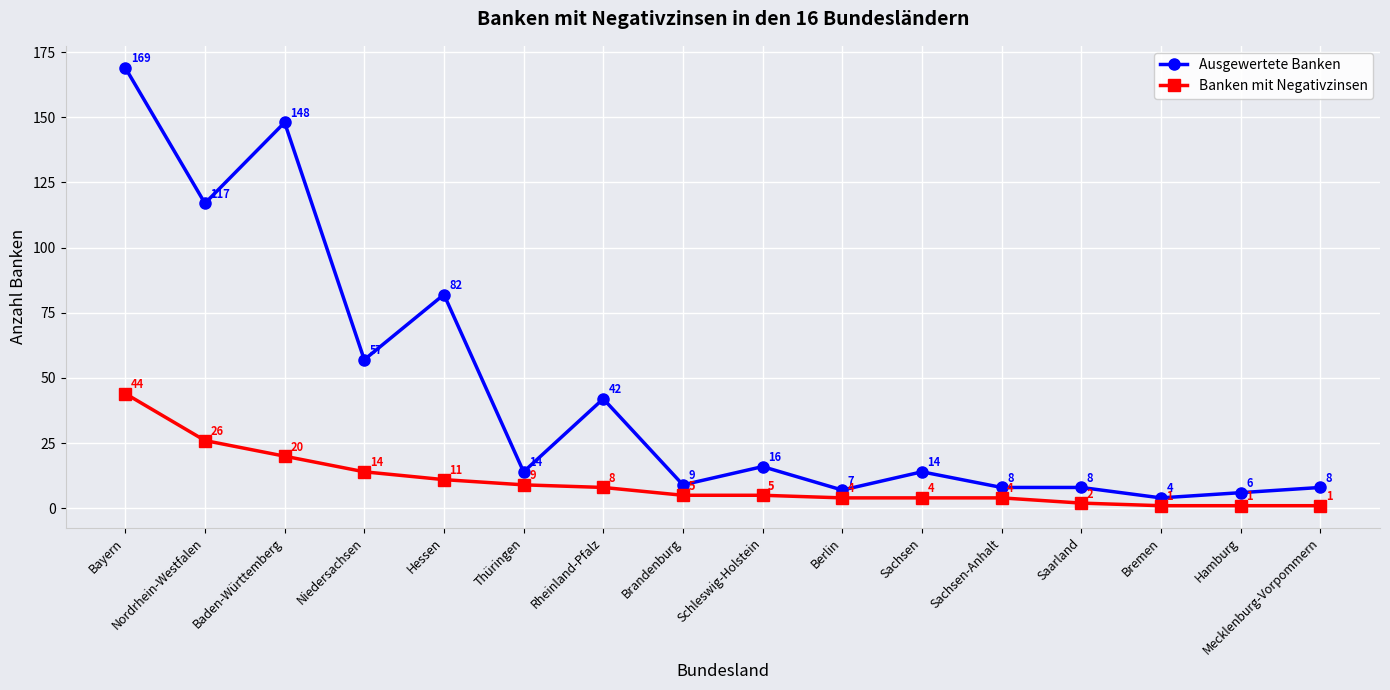

Reading left to right, extract all data points from this chart.

Ausgewertete Banken: 169	117	148	57	82	14	42	9	16	7	14	8	8	4	6	8
Banken mit Negativzinsen: 44	26	20	14	11	9	8	5	5	4	4	4	2	1	1	1